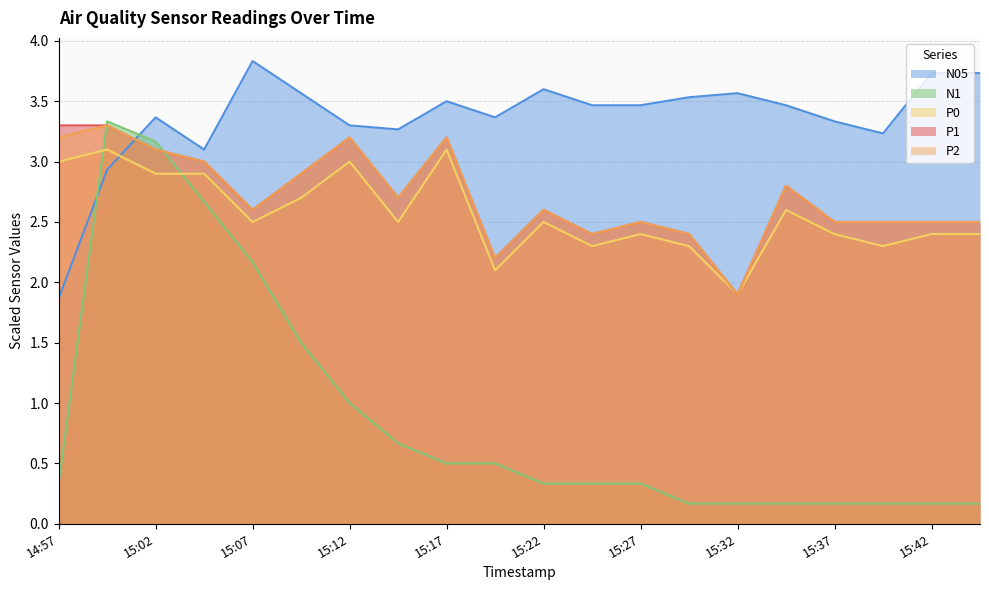

The value of P1 at 15:22 is 2.6. True or false?

True